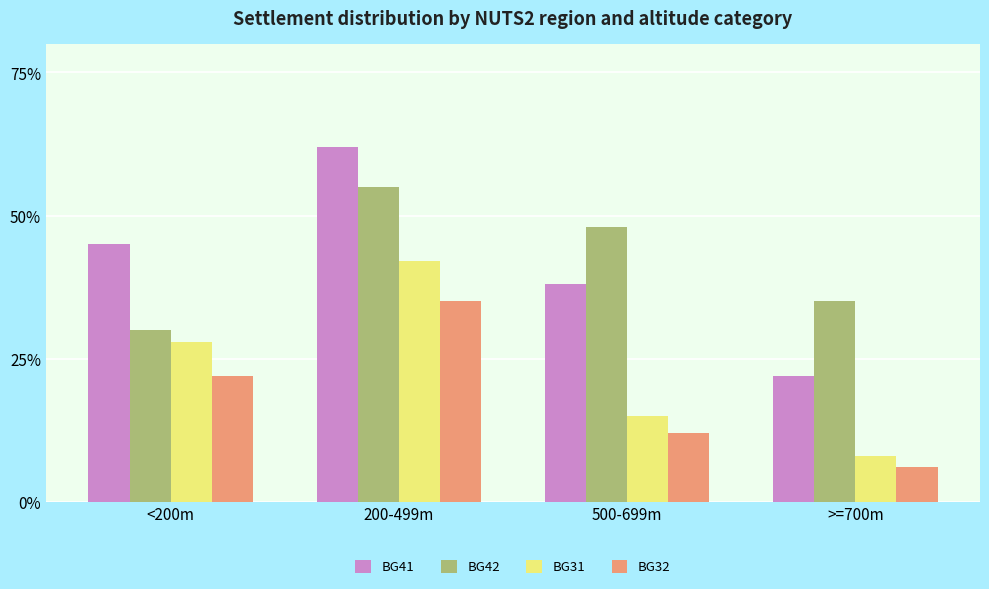

What are all the series names shown in the legend?

BG41, BG42, BG31, BG32